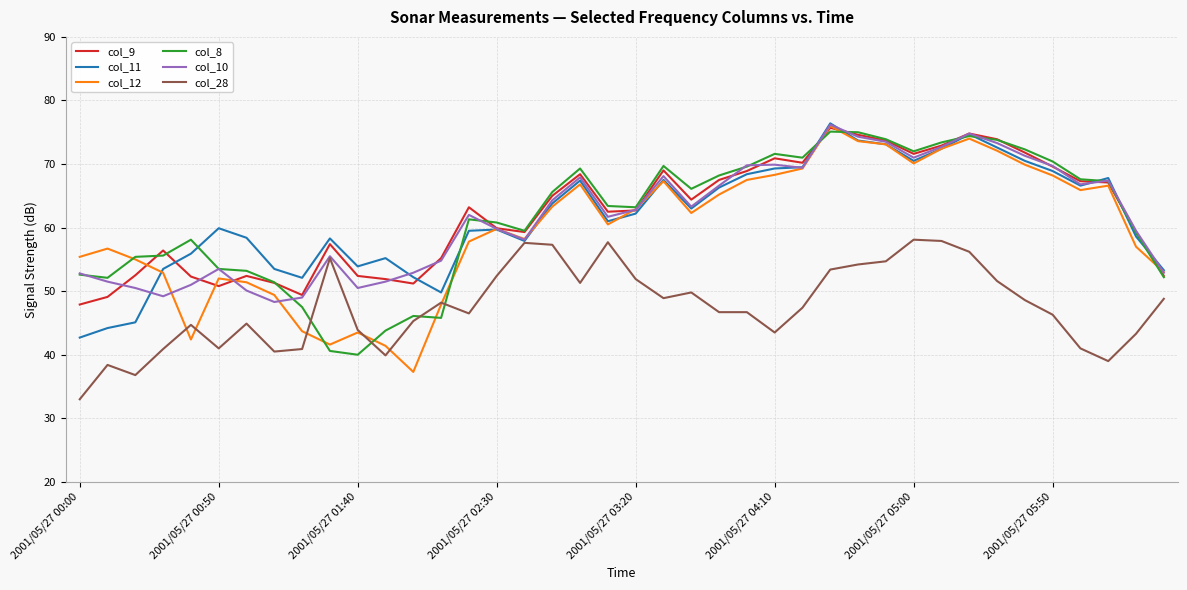

True or false: col_9 and col_28 intersect in this chart.

False